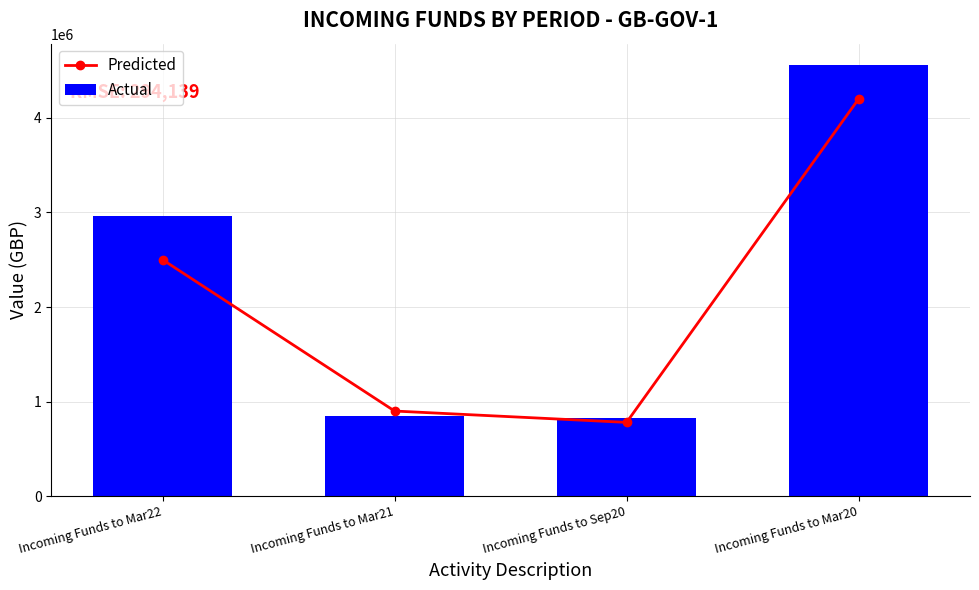

At Incoming Funds to Sep20, list the series in order from largest to smallest.

Actual, Predicted